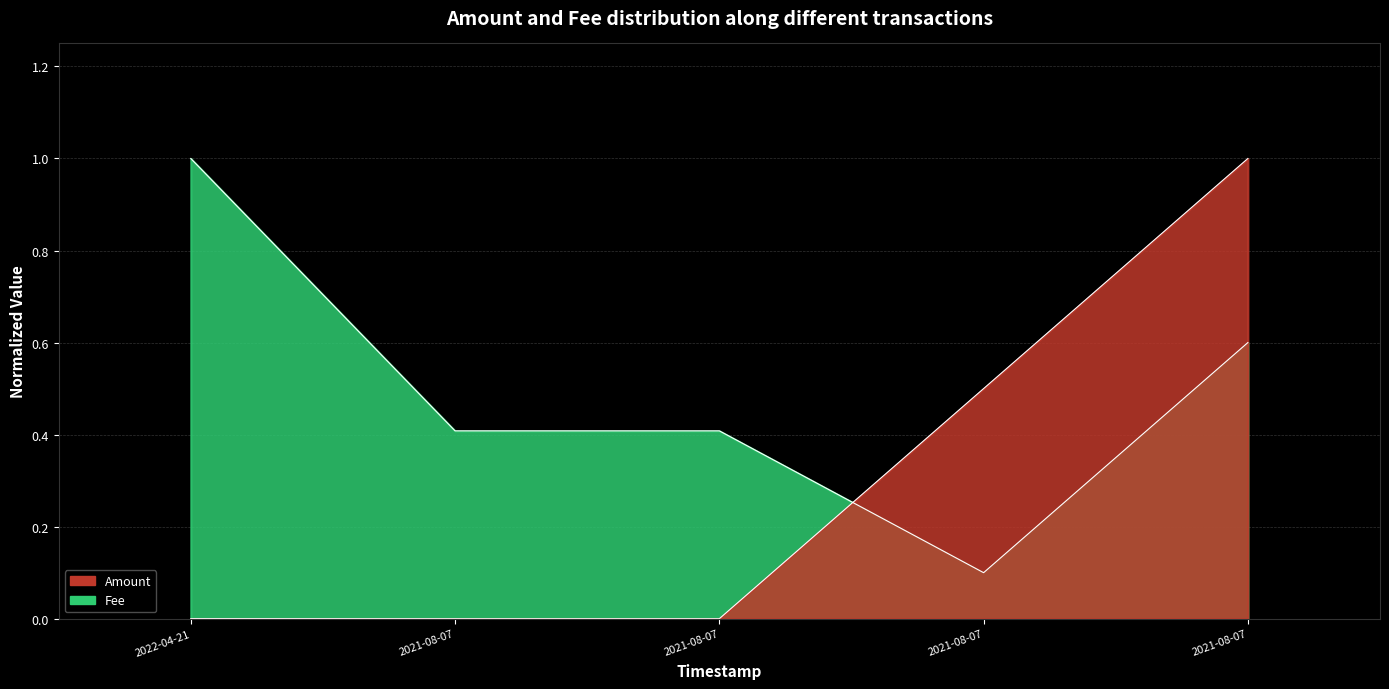

List the labels in order of Amount value, smallest first.

2021-08-07, 2021-08-07, 2022-04-21, 2021-08-07, 2021-08-07